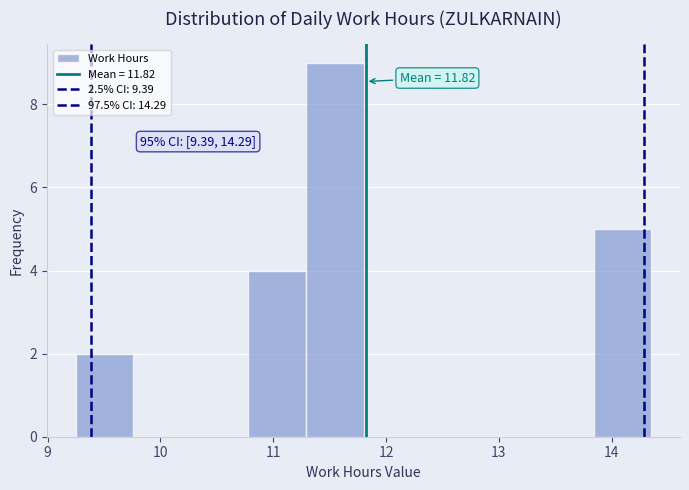

Which range on the x-axis has the tallest bar?

11.29 to 11.80